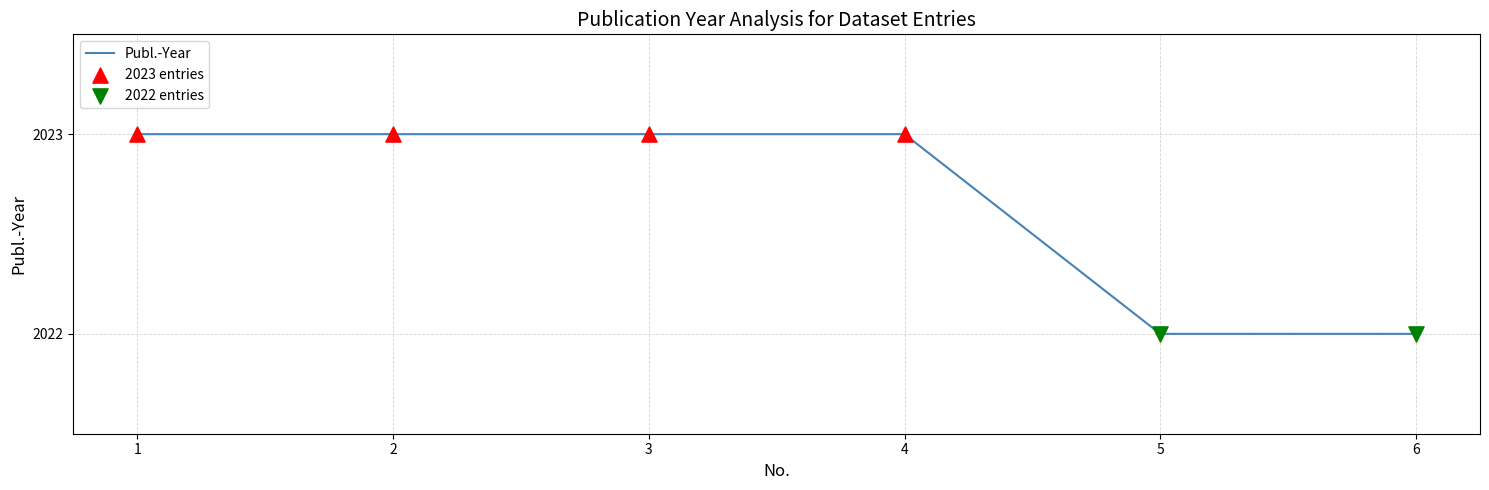

Approximately how many times larger is the value at 6 compared to 5?

1.0